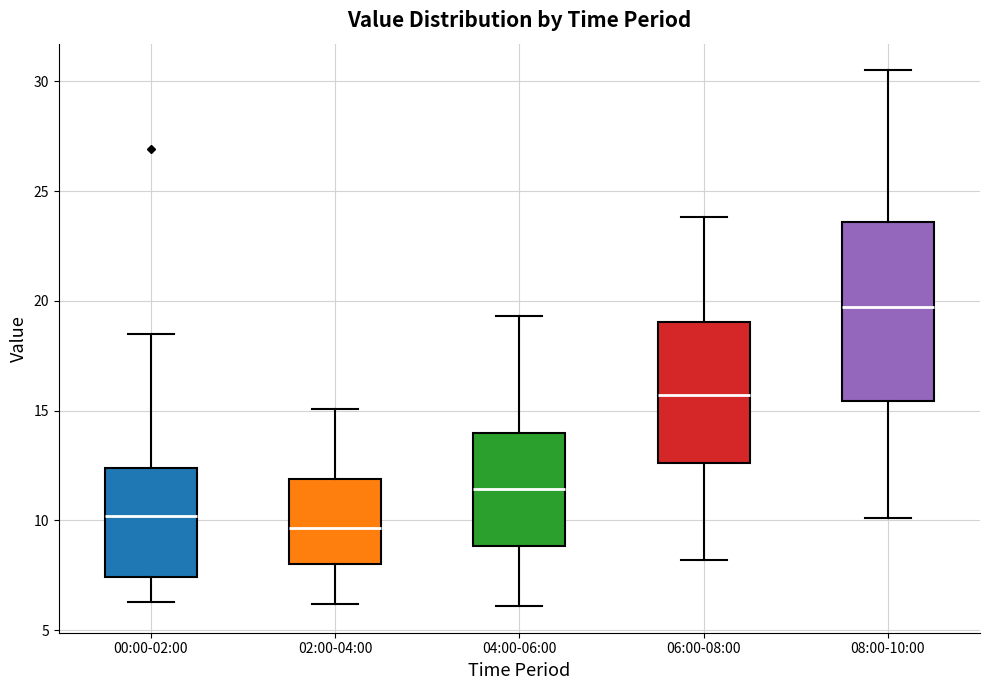

Which box's median line is the lowest?

02:00-04:00